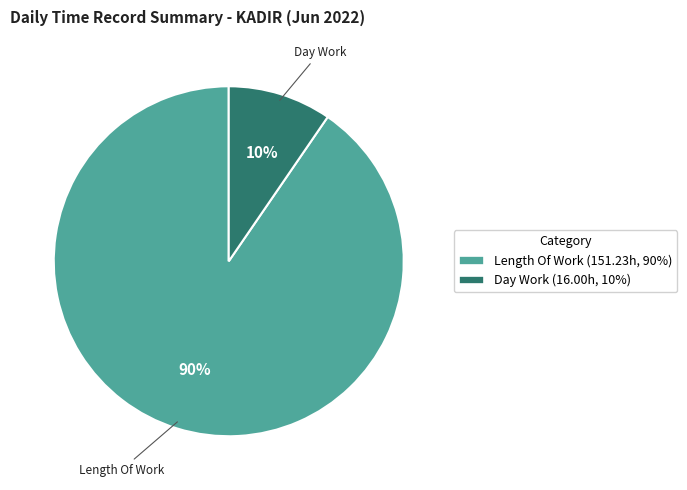

The Length Of Work slice represents 78% of the pie. True or false?

False